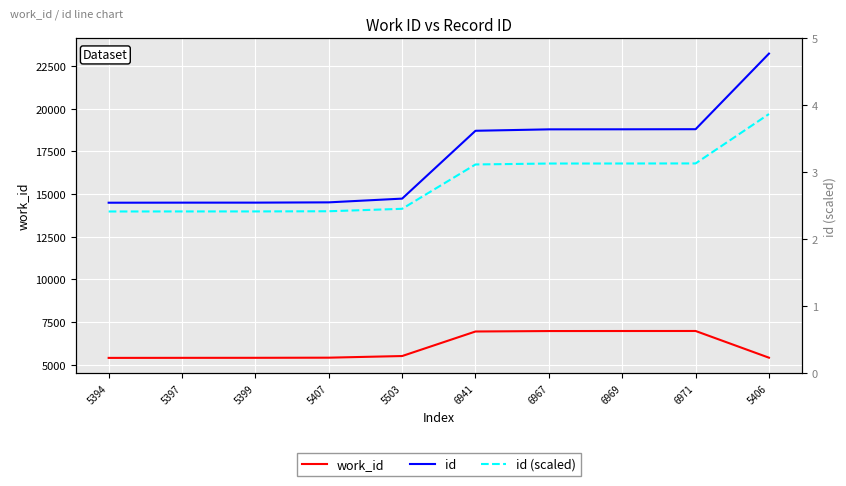

True or false: work_id and id (scaled) intersect in this chart.

False